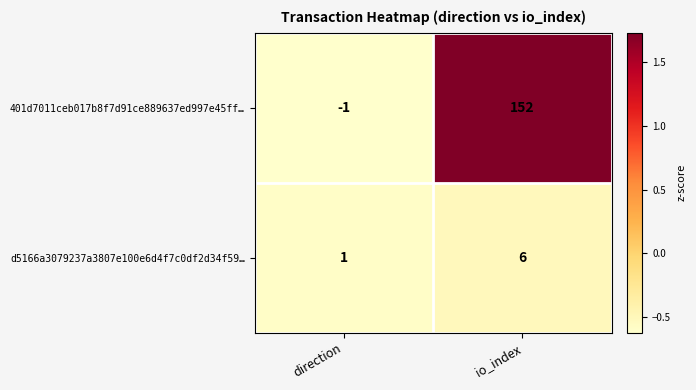

How many data points in d5166a3079237a3807e100e6d4f7c0df2d34f59… are less than 6?

1